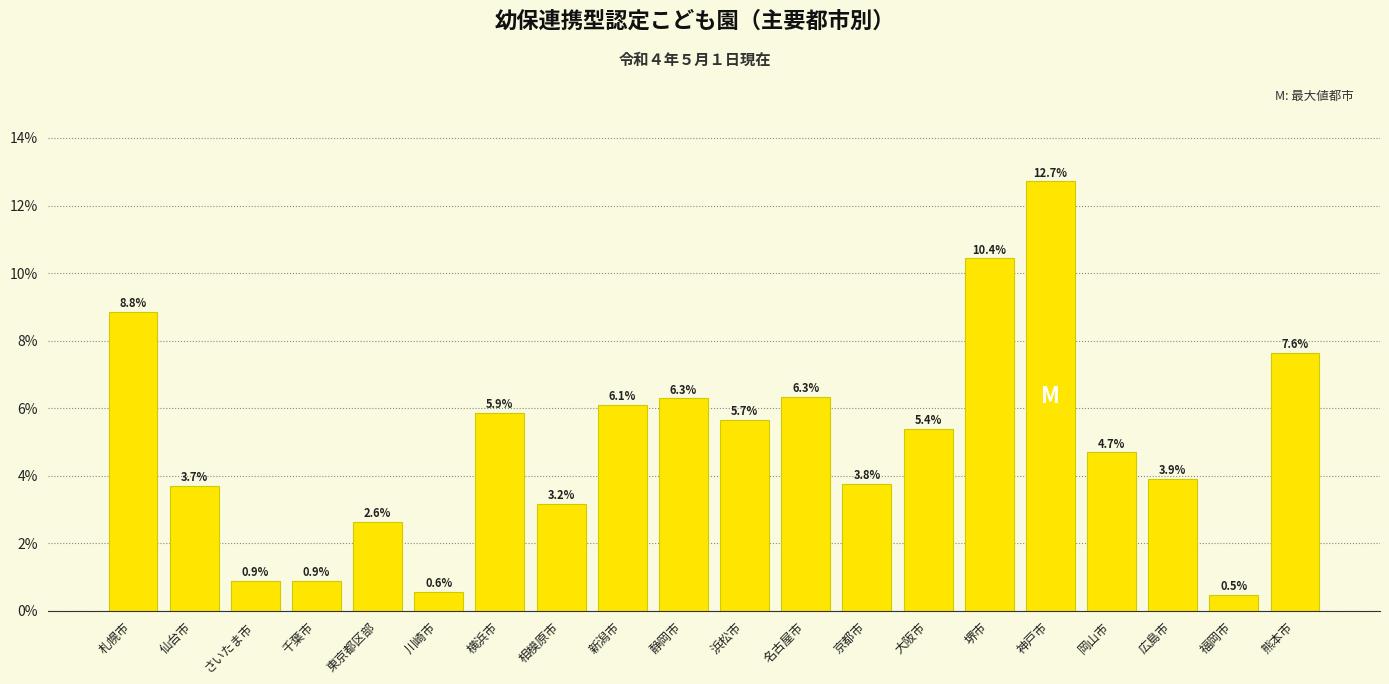

Which category has the highest value across all series?

神戸市